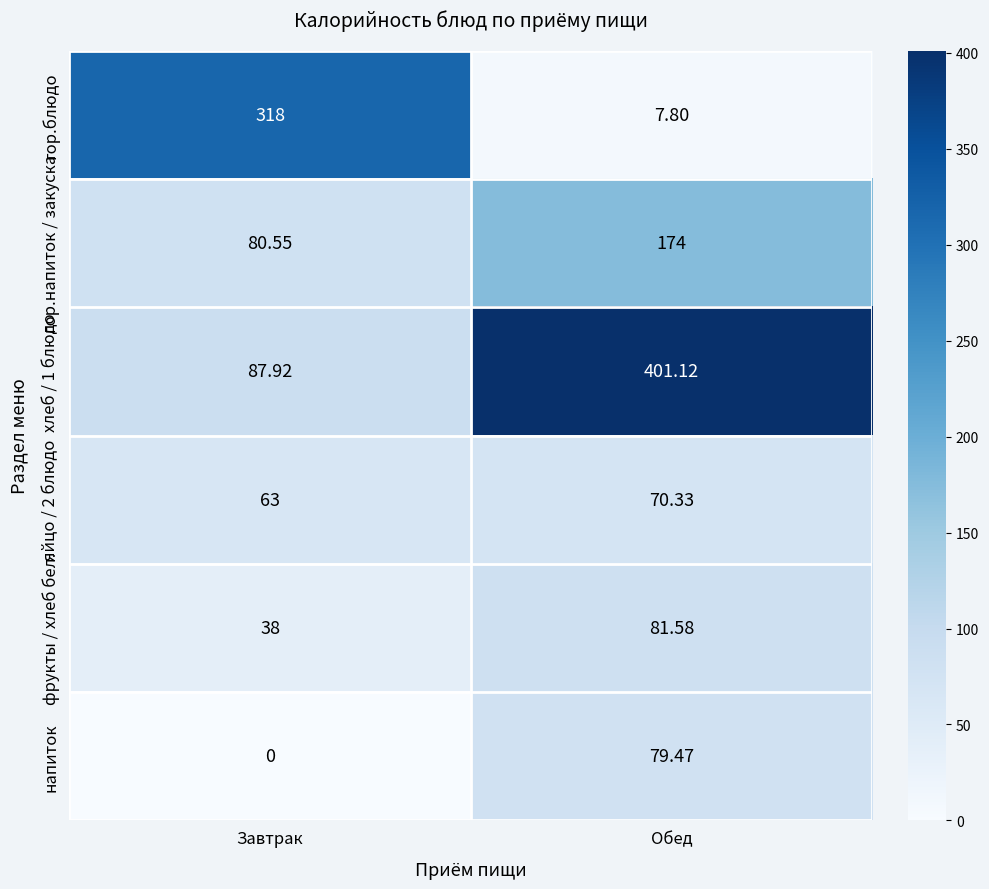

Which series has the widest spread of values?

хлеб / 1 блюдо